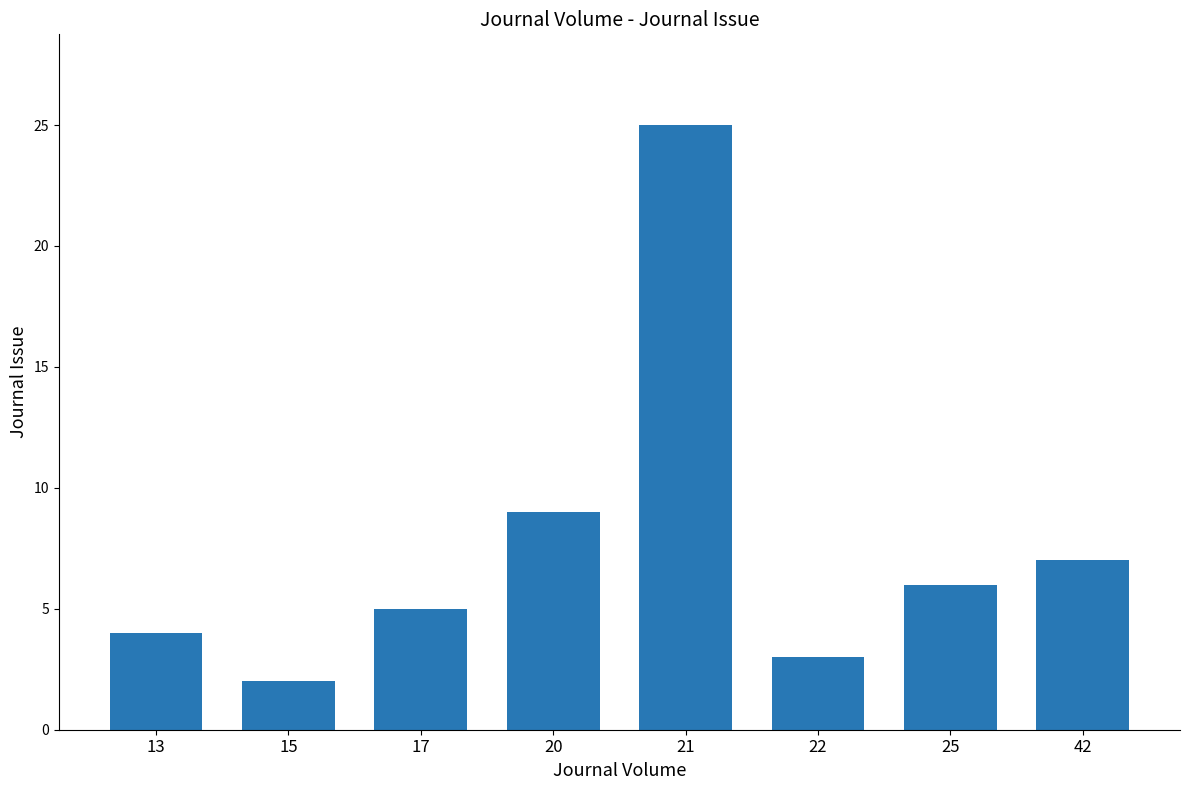

Approximately how many times larger is the value at 20 compared to 15?

4.5